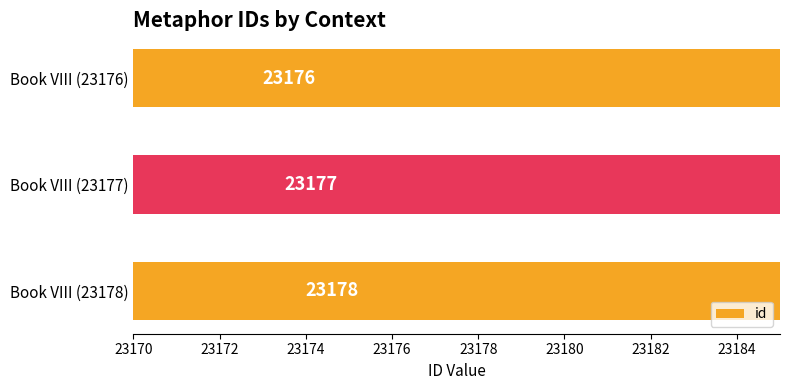

What is the value of the 2nd bar from the left?

23177